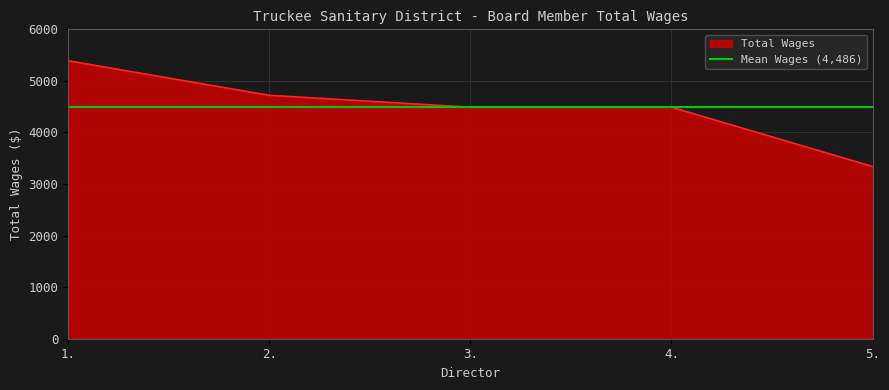

The value at 4. is 1084. True or false?

False